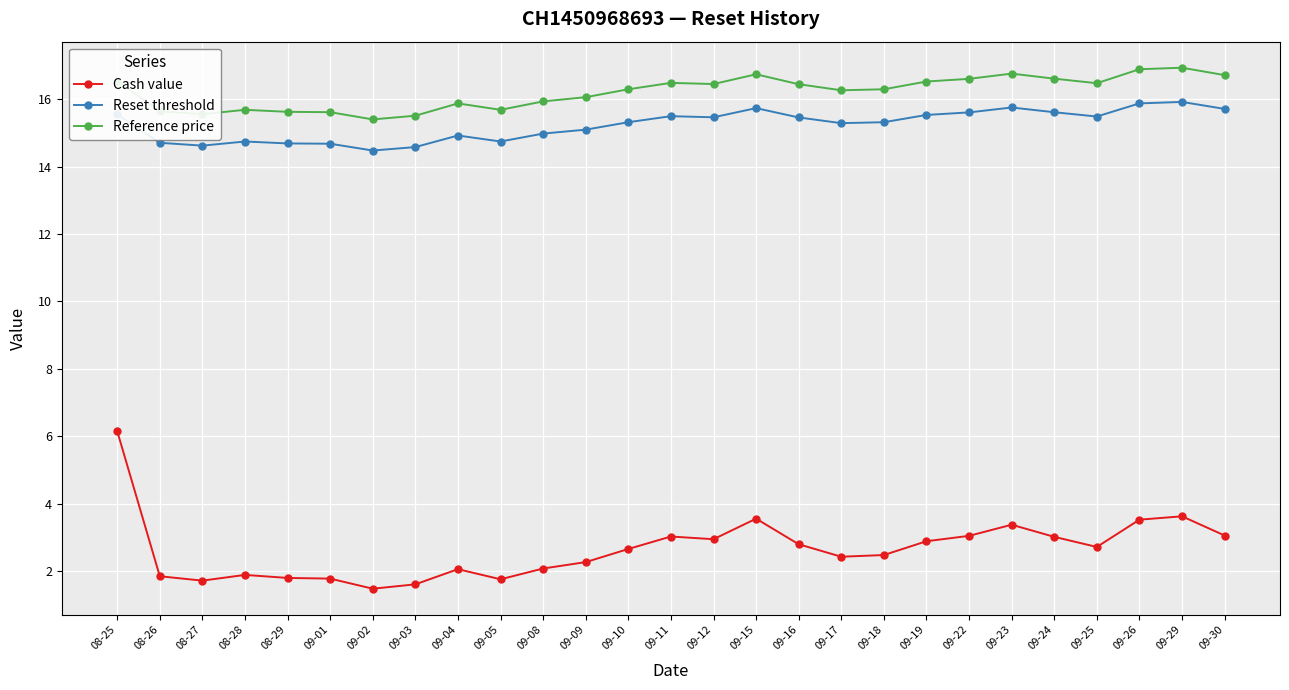

True or false: Reset threshold has a value of 27.2 at 09-24.

False